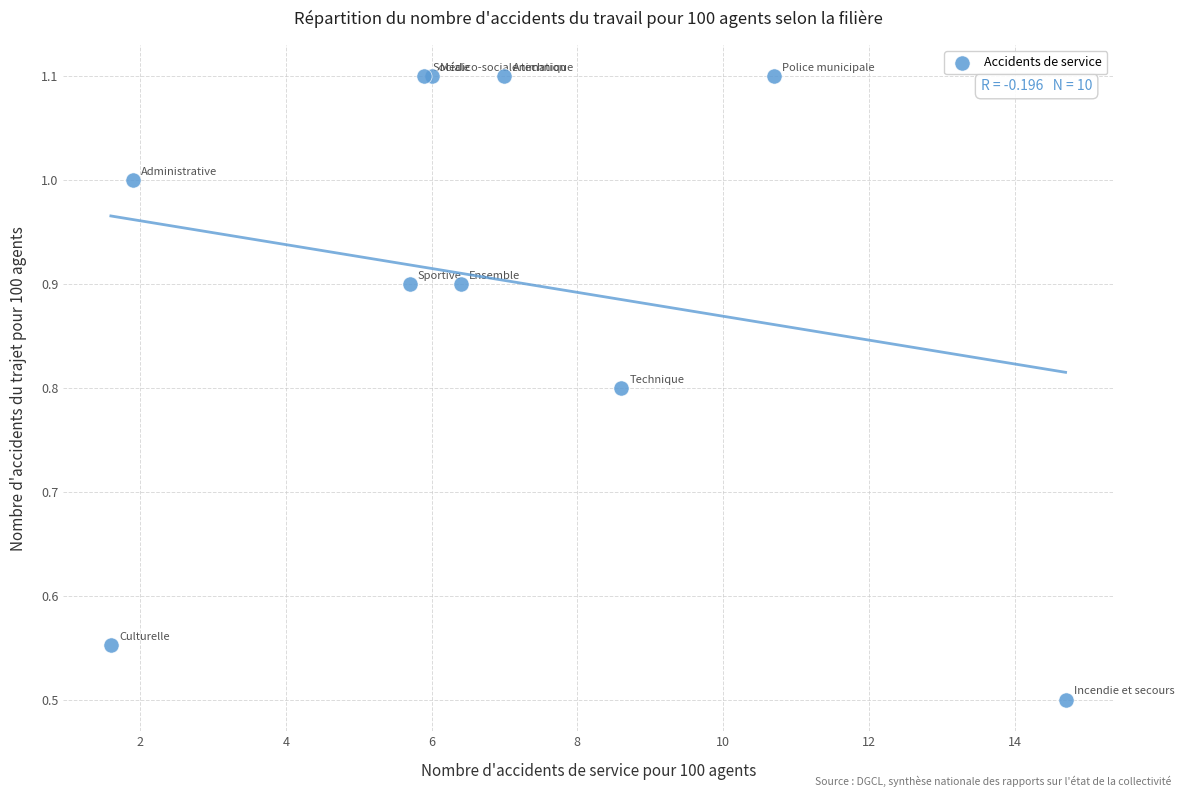

What Y value in the scatter plot is closest to 0?

0.5